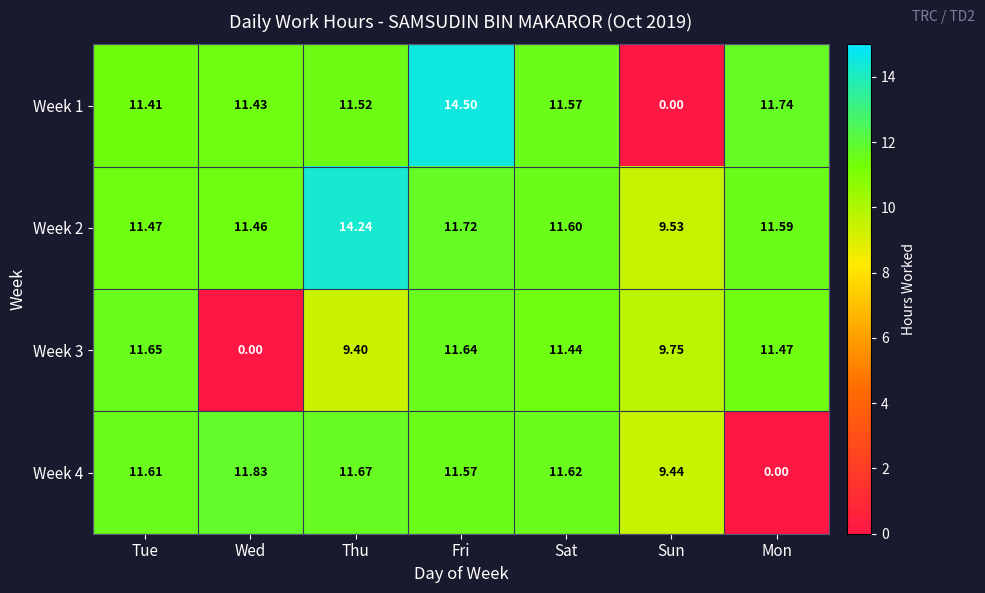

Where does the Week 4 series first go above 11?

Tue